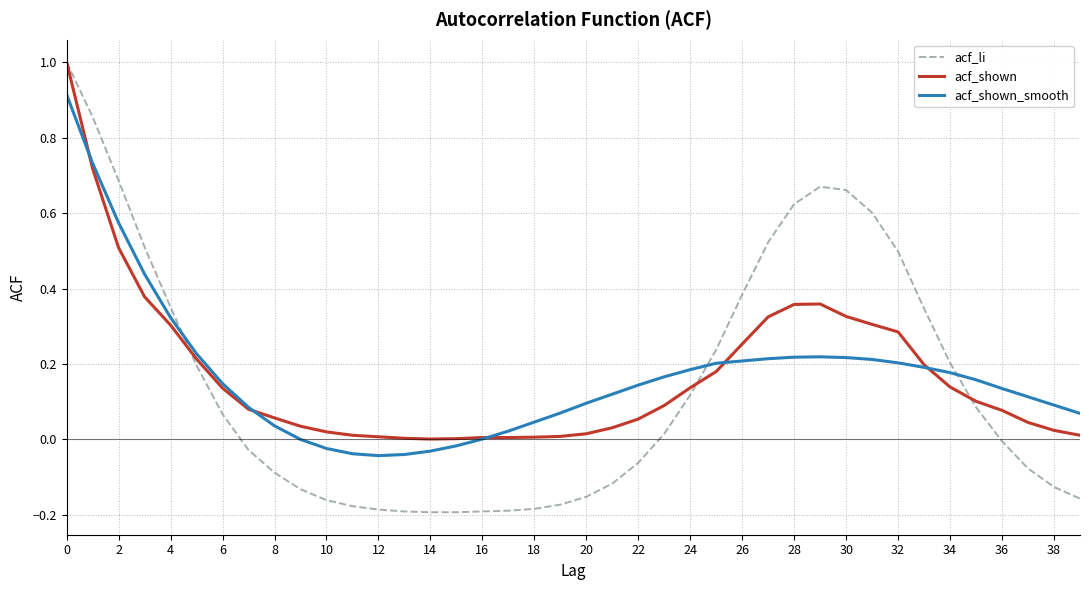

How many categories are shown in the chart?

40